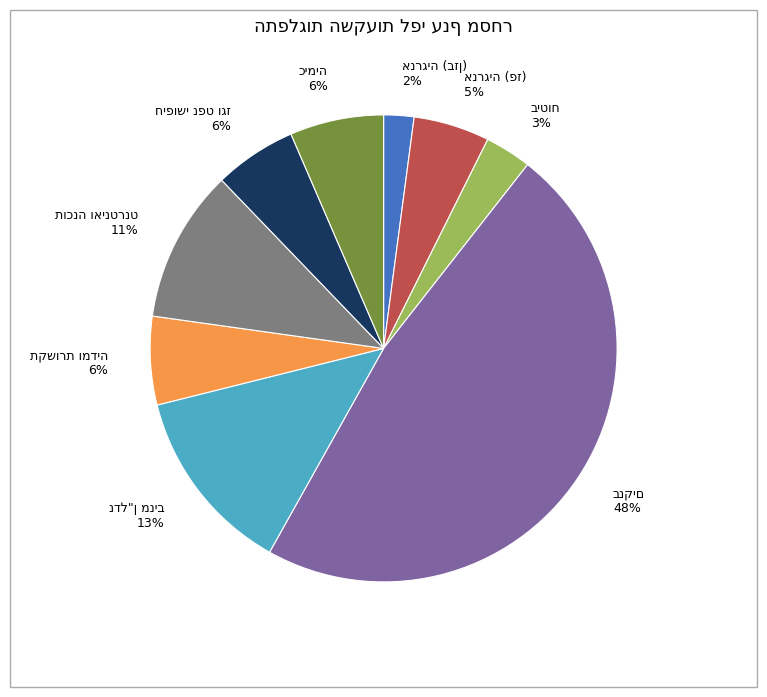

Is there any slice that represents more than half of the pie?

No